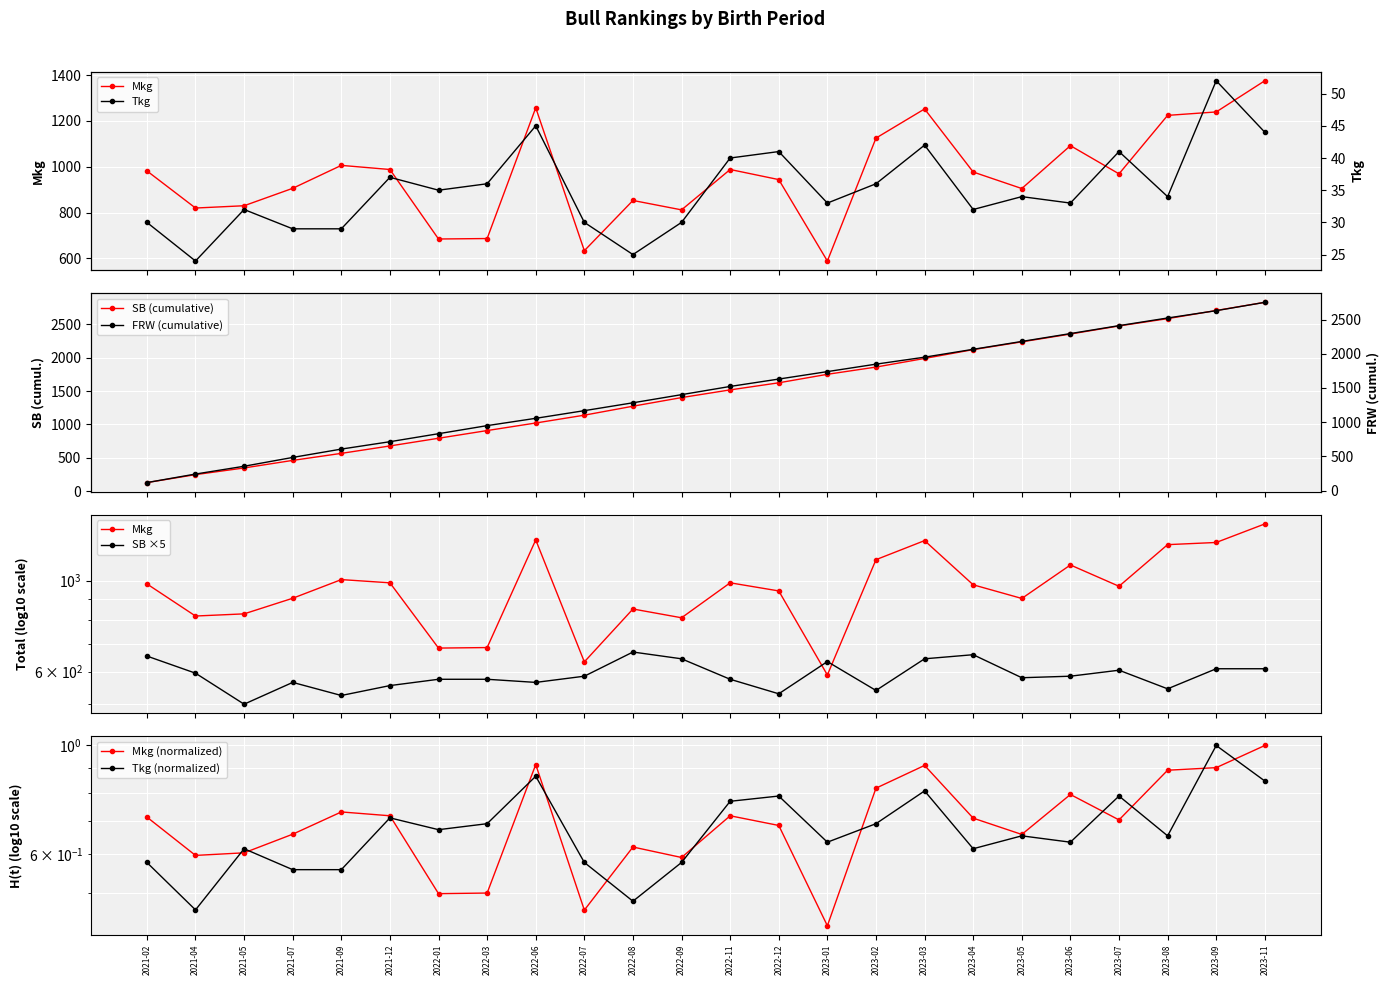

True or false: Tkg has more than 2 points higher than both neighbors.

True